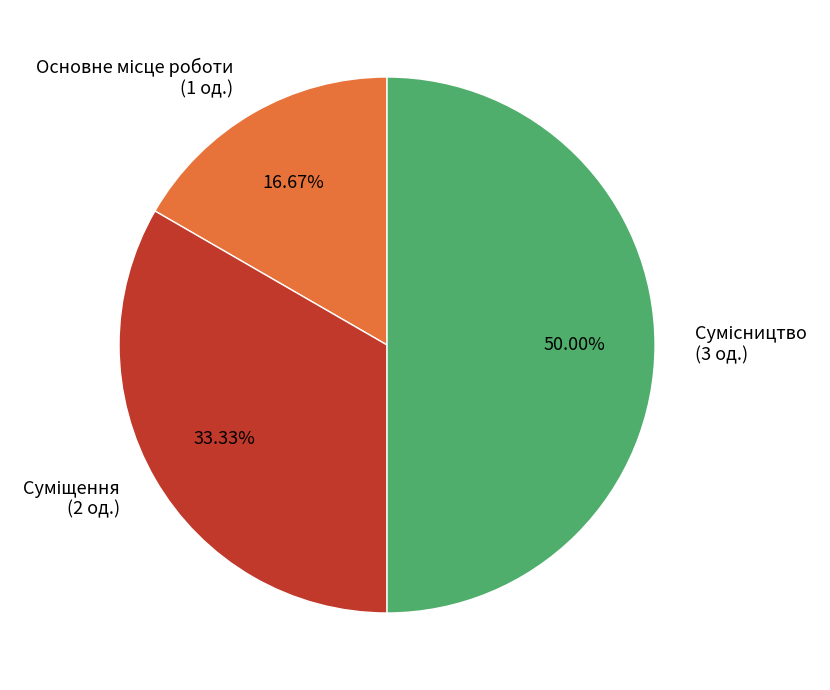

To the nearest percent, what is the average slice percentage?

33%